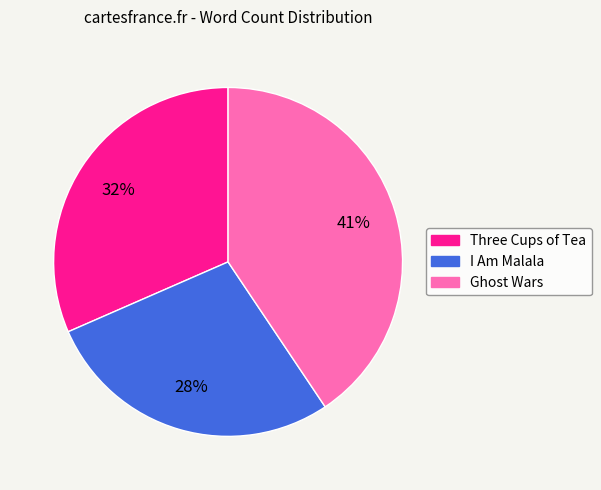

Is it true that Ghost Wars is 41% of the pie?

True